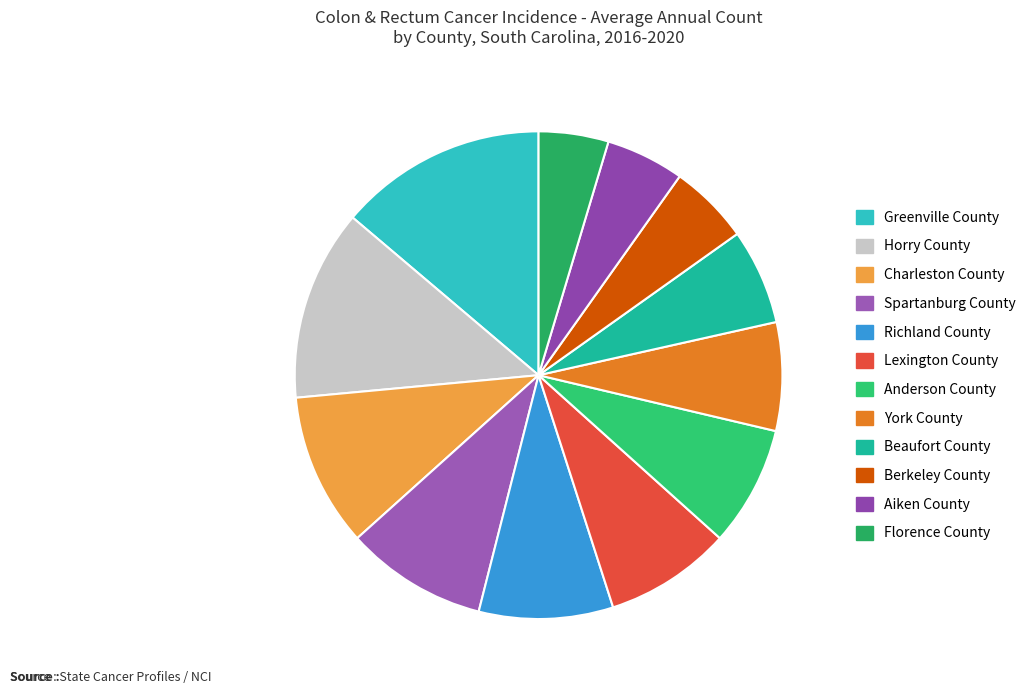

What percentage is NOT represented by Beaufort County?

93.7%